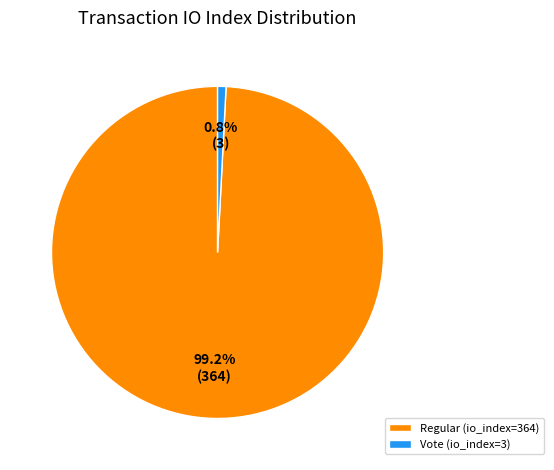

Which category has the smallest portion of the pie?

Vote (io_index=3)